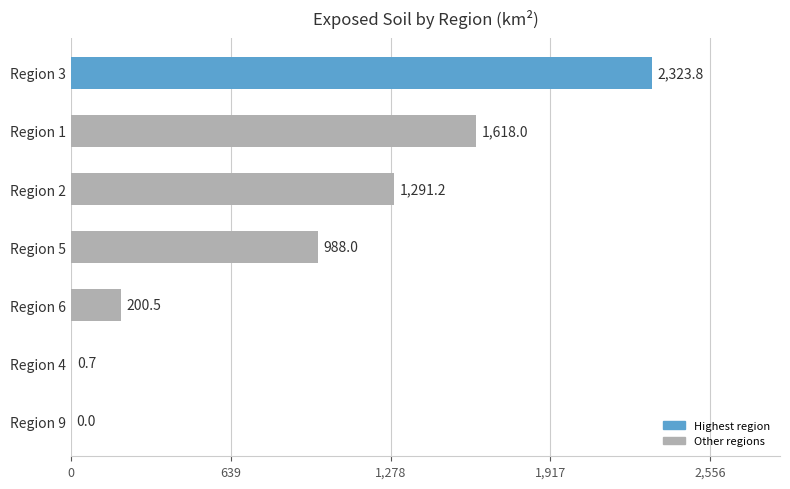

At which label is the value closest to 1161?

Region 2